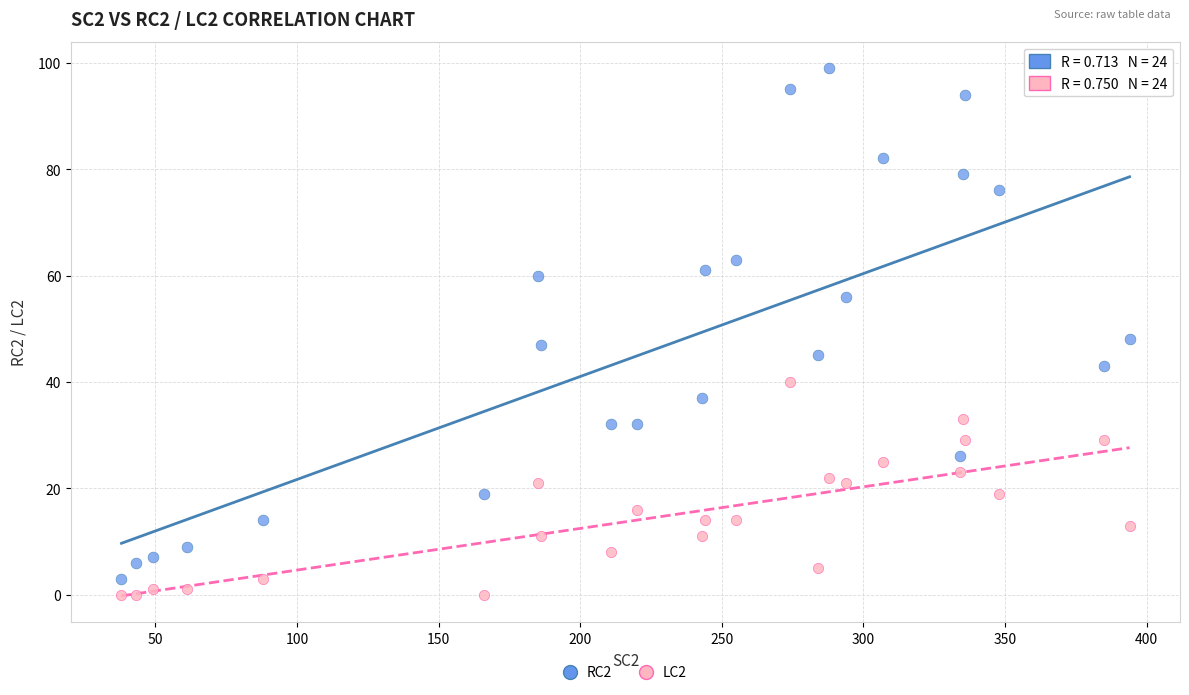

Which series reaches the maximum Y coordinate?

RC2